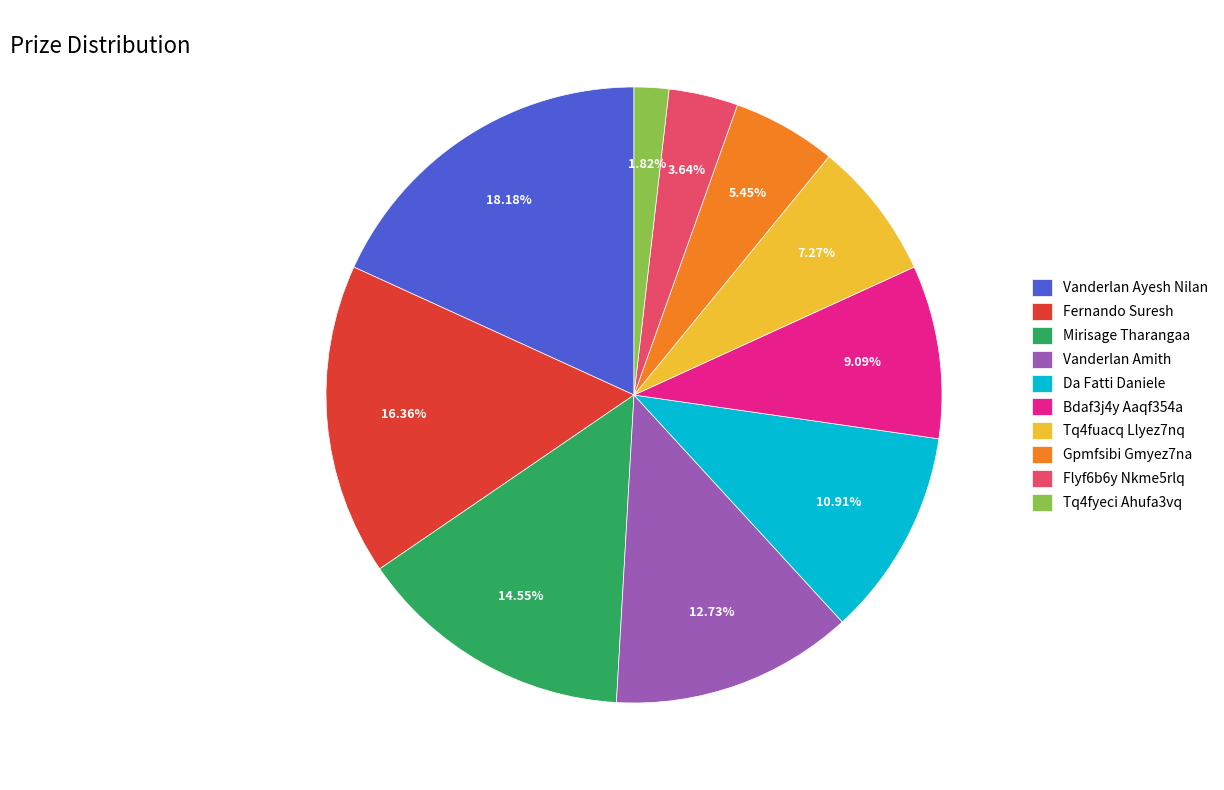

How many slices are in this pie chart?

10